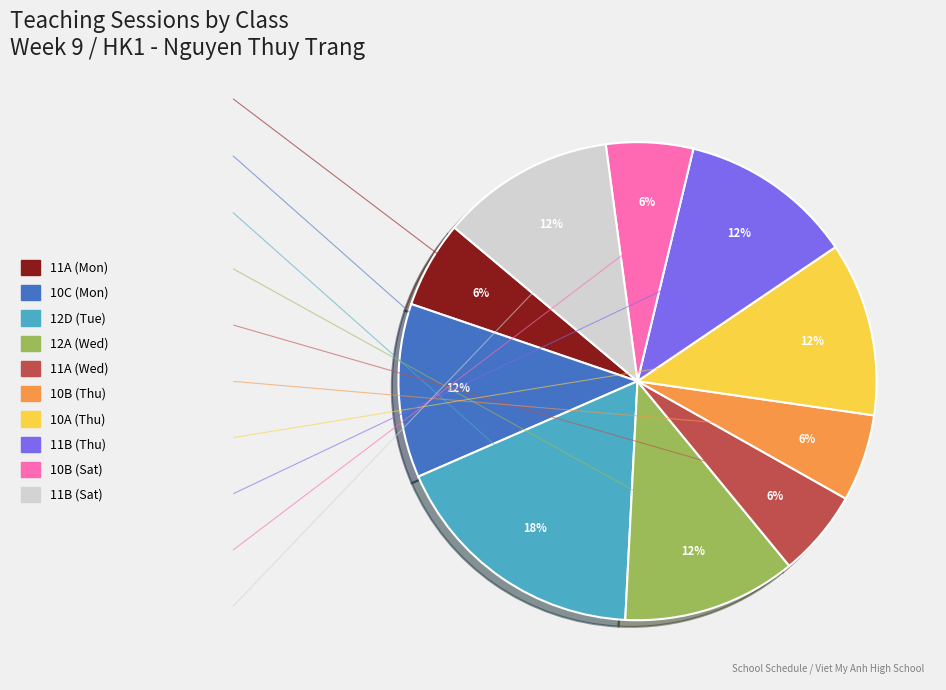

Is there a majority slice in this chart?

No